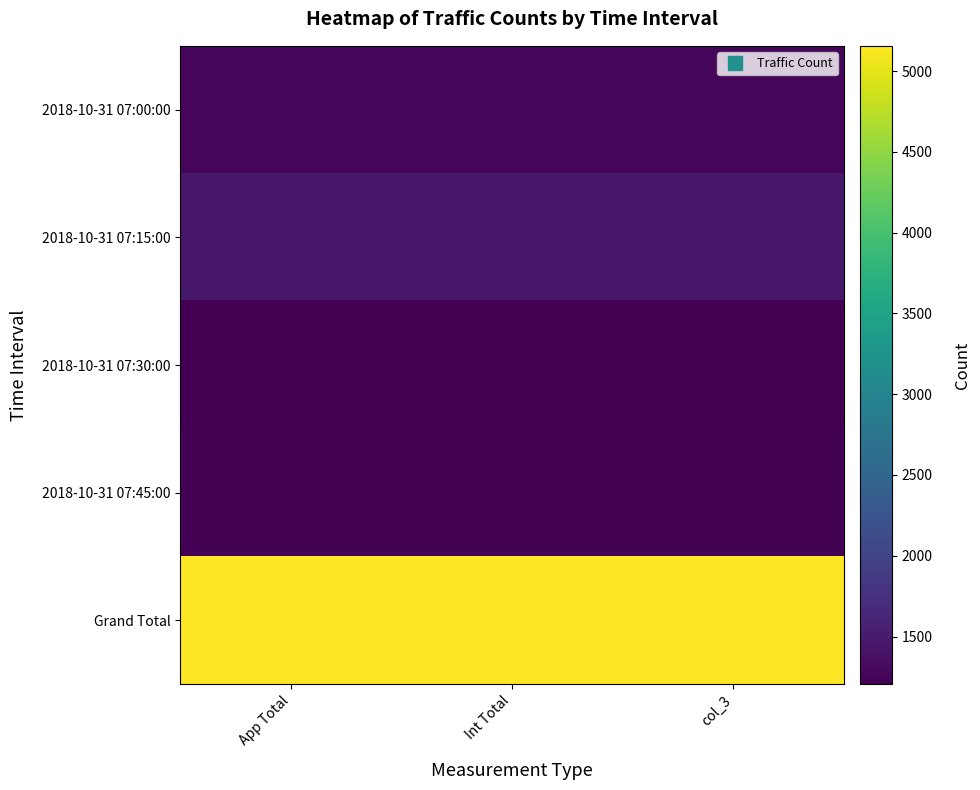

Between Int Total and col_3, which series saw the biggest shift?

2018-10-31 07:00:00